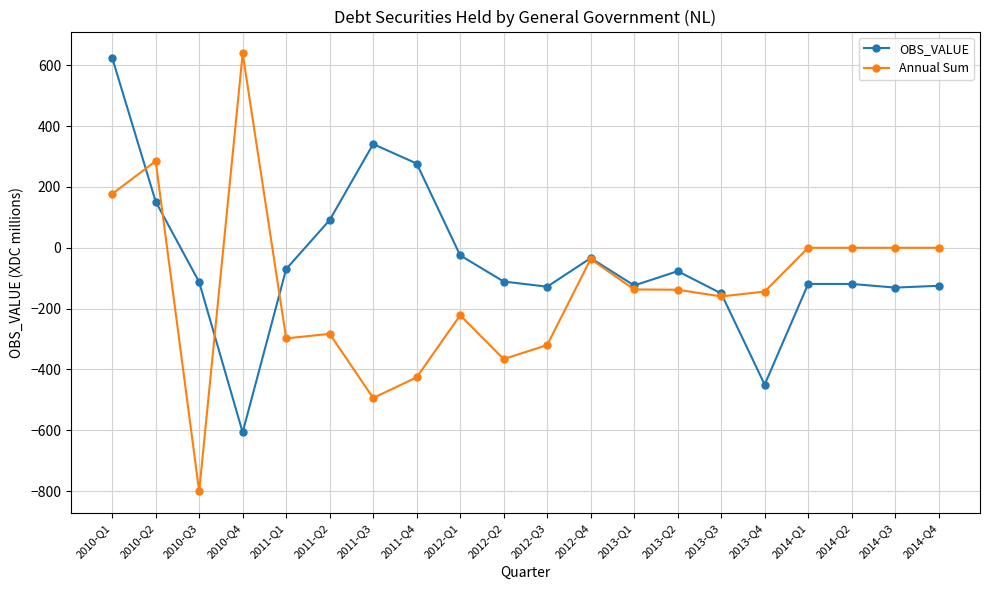

How many values in OBS_VALUE are above zero?

5